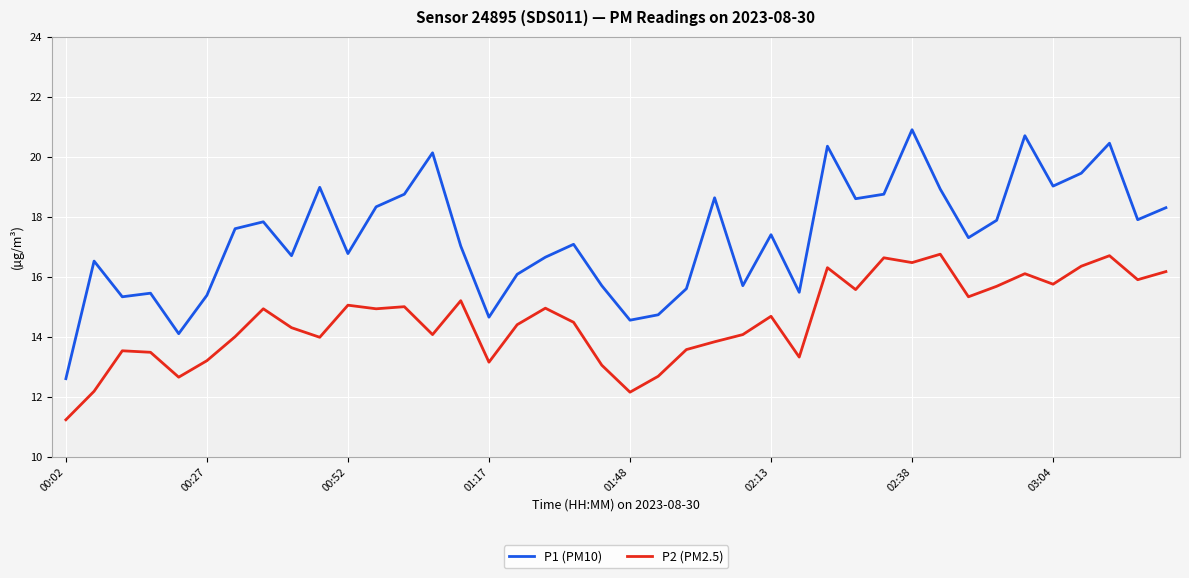

In P2 (PM2.5), how many points are lower than both neighbors (excluding endpoints)?

12